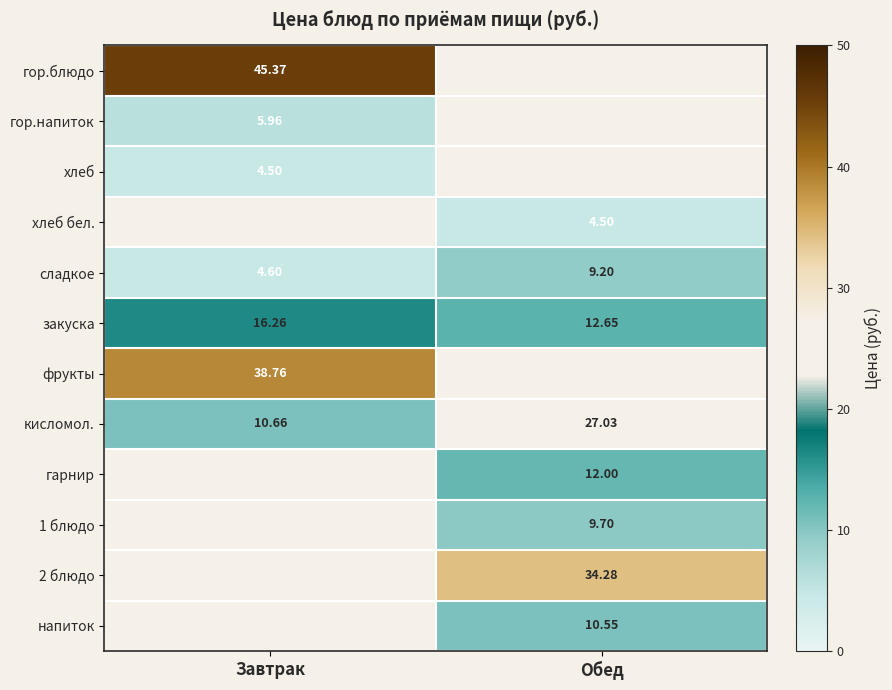

Is the value of гор.блюдо at Обед greater than the value of сладкое at Обед?

No